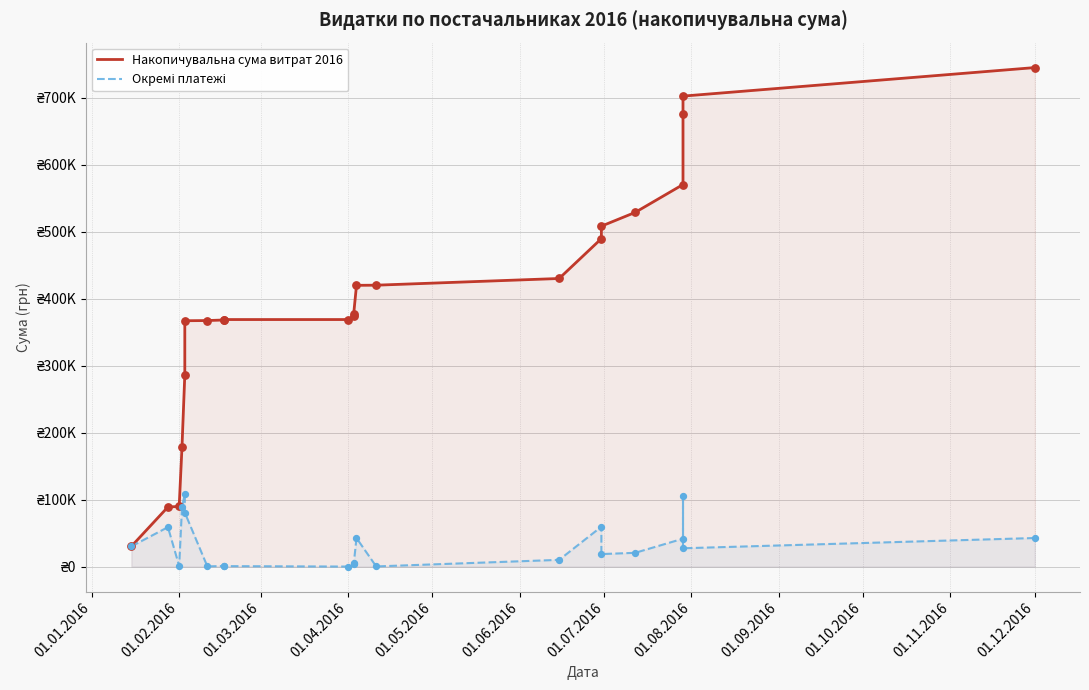

At which category is the sum across all series the highest?

01.12.2016